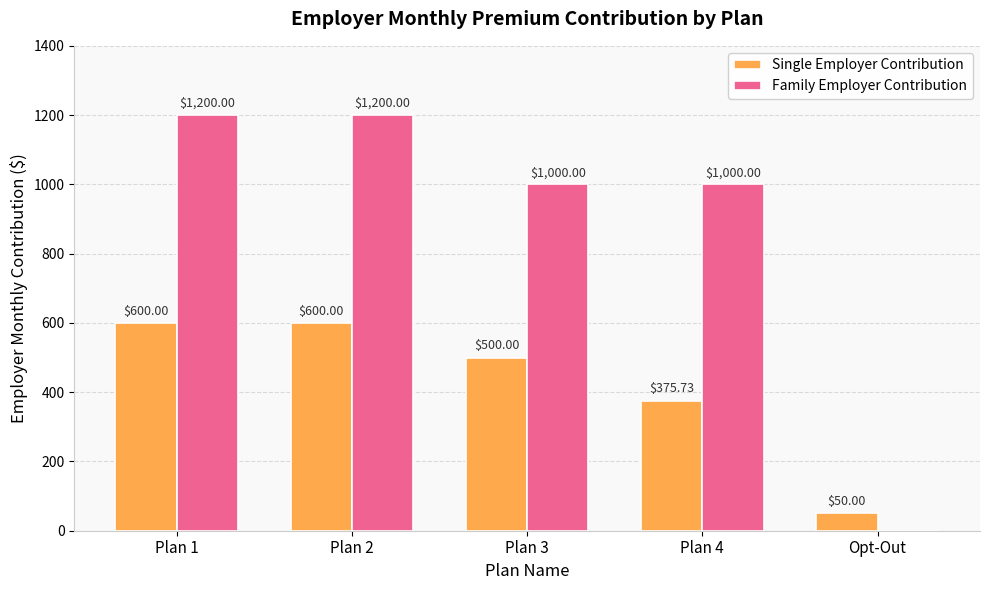

What is the difference between the Family Employer Contribution values at Plan 1 and Opt-Out?

1200.0